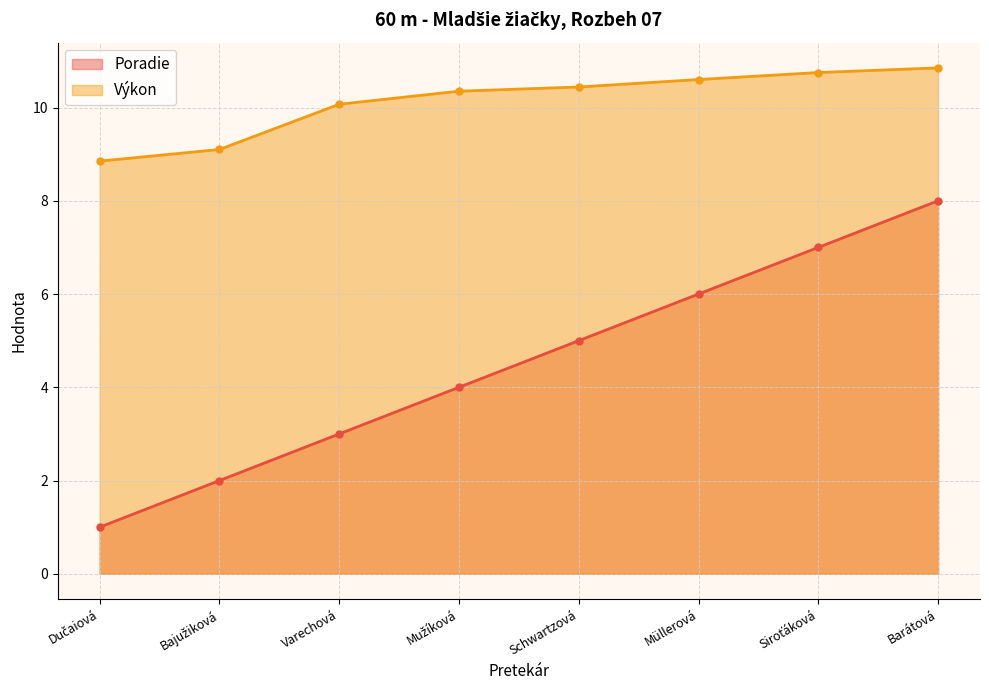

How many data points in Výkon are less than 10?

2